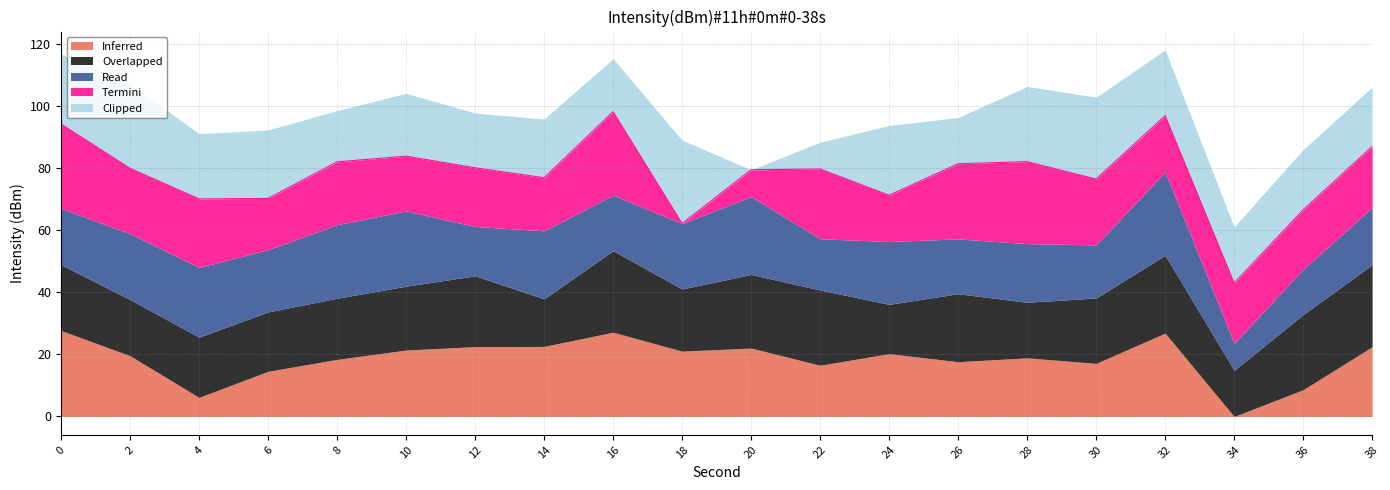

Rank the series at 24 from highest to lowest value.

Clipped, Read, Inferred, Overlapped, Termini